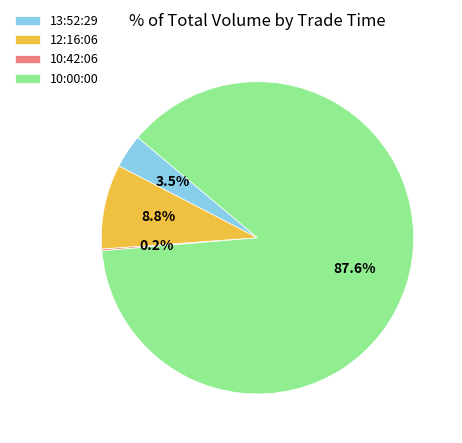

What is the largest slice in the pie chart?

10:00:00